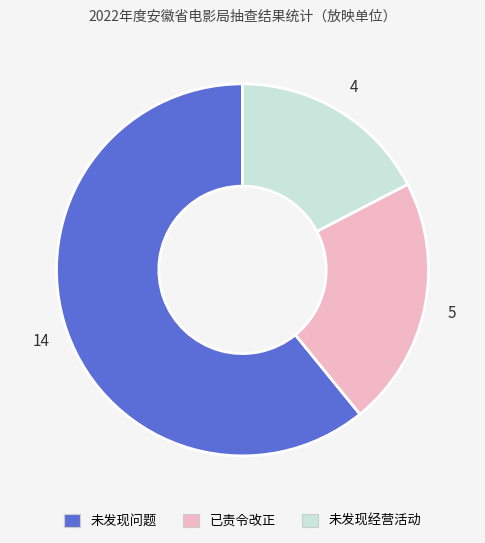

Is there a majority slice in this chart?

Yes